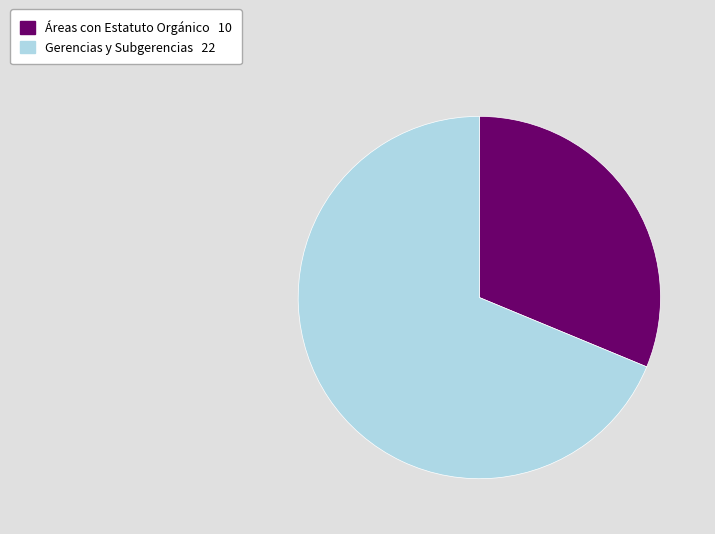

Does any single category account for the majority?

Yes